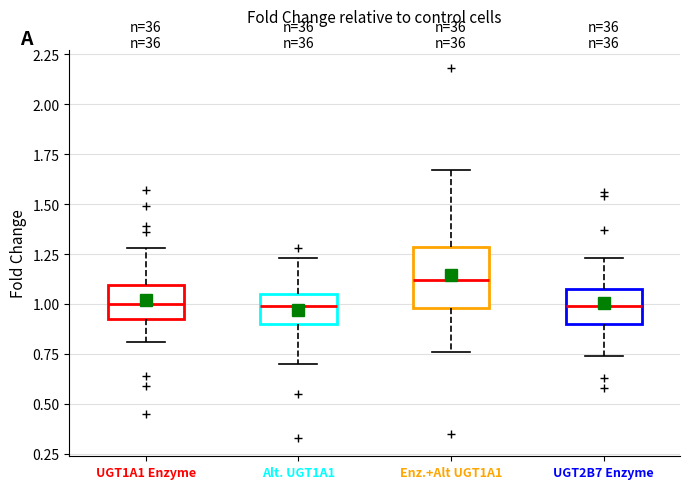

Which box's median line is the highest?

Enz.+Alt UGT1A1